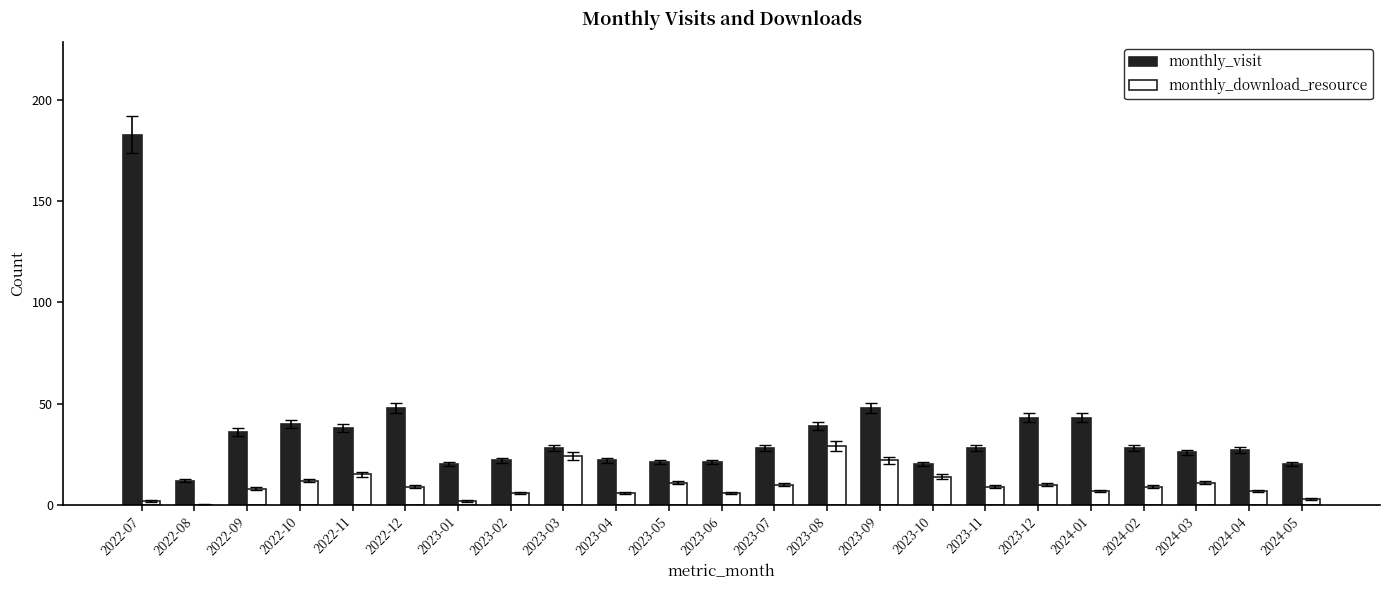

Which series has the largest total across all categories?

monthly_visit